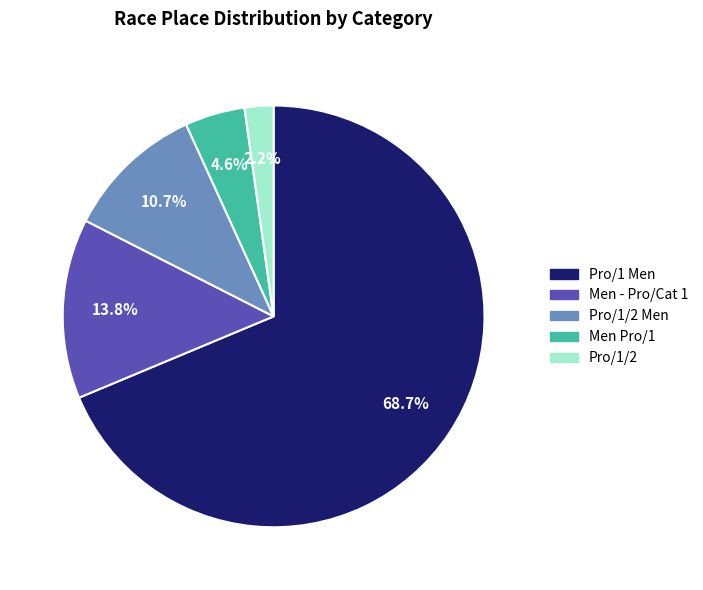

Count the number of slices in the pie.

5